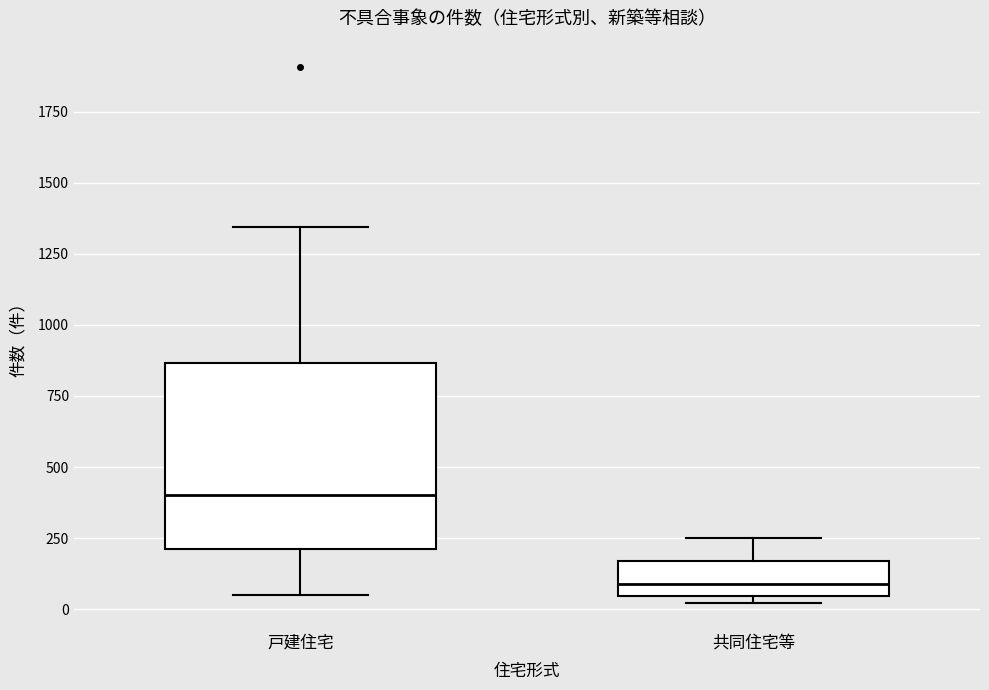

Comparing the boxes themselves (not the whiskers), which one is the tallest?

戸建住宅